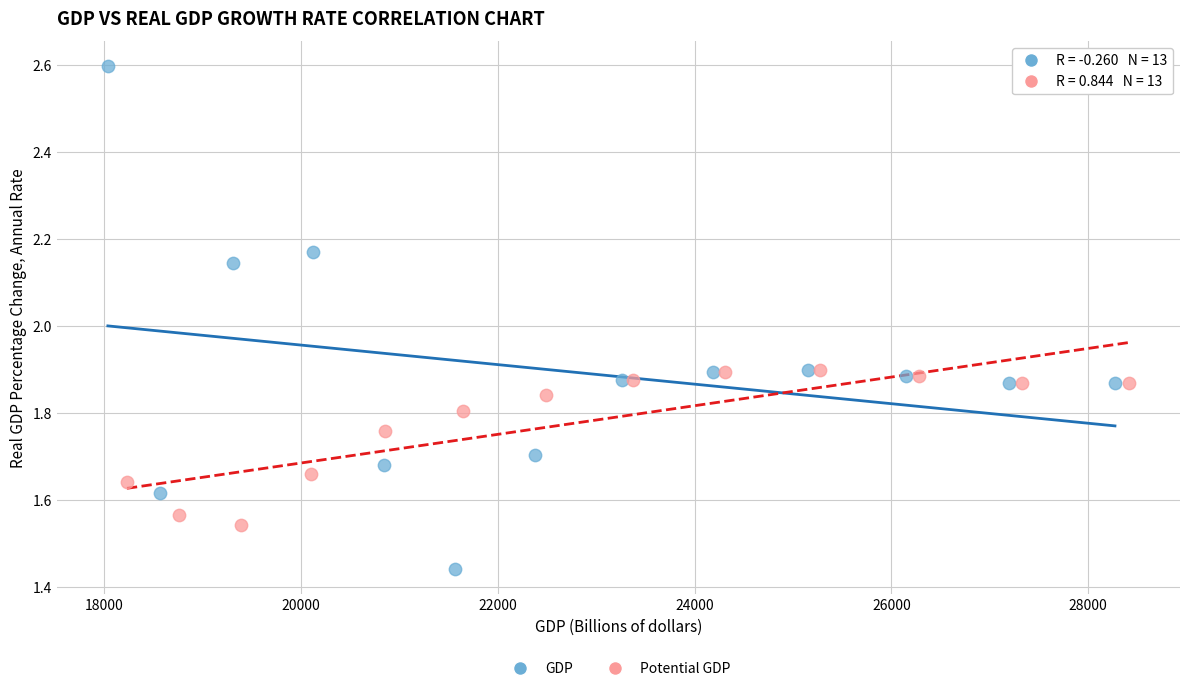

Which series reaches the maximum Y coordinate?

GDP